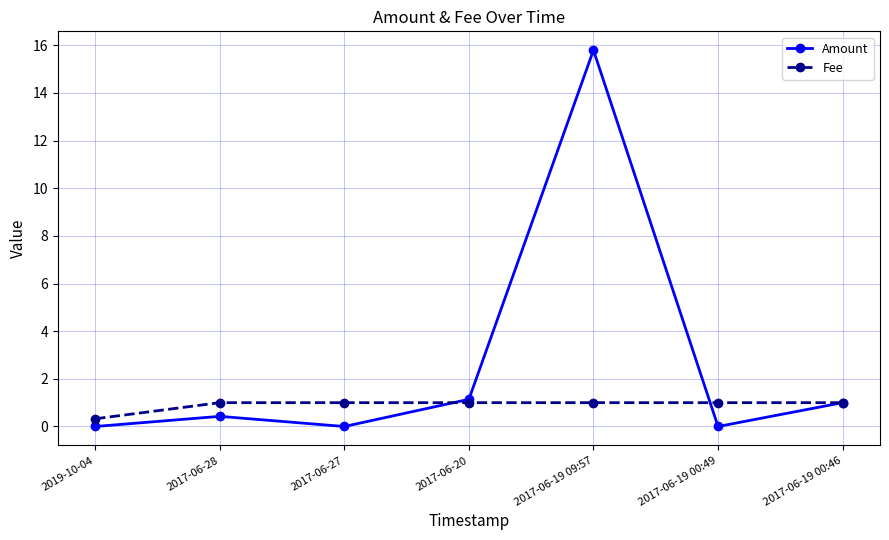

Rank the series by their average value, from highest to lowest.

Amount, Fee